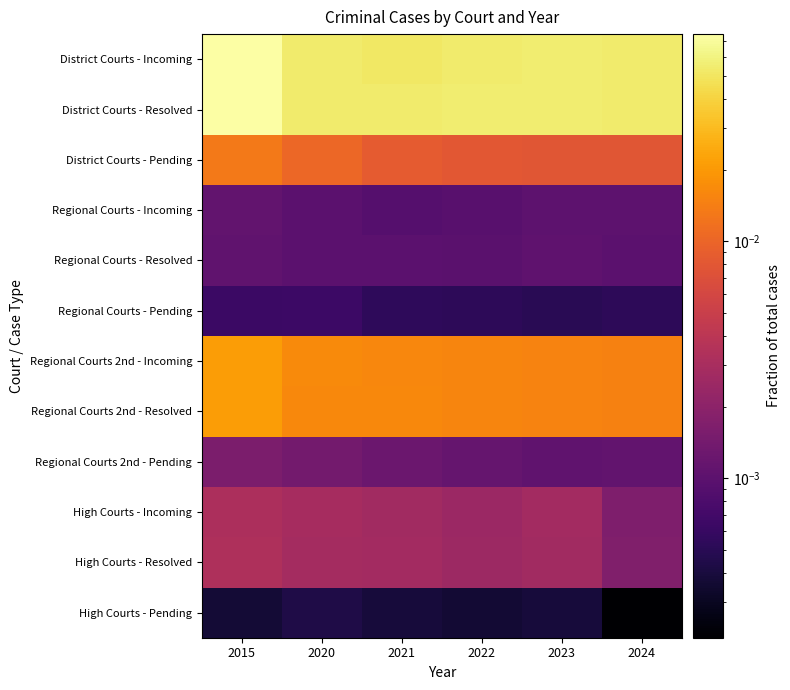

Which label corresponds to the smallest value in the chart?

2024